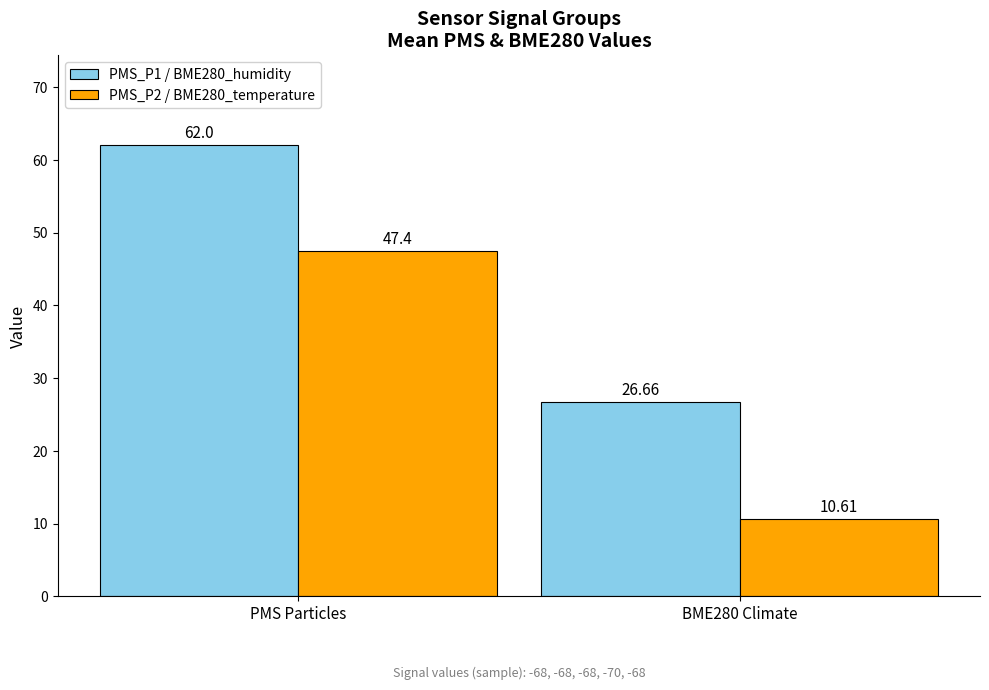

Which series has the largest range (max minus min)?

PMS_P2 / BME280_temperature